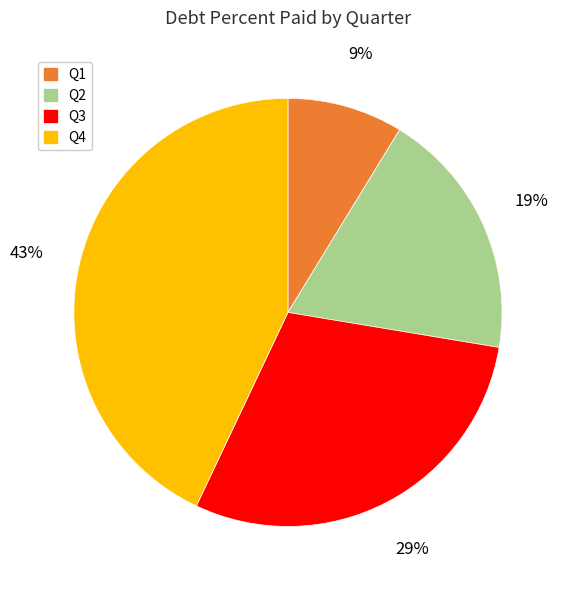

Which has a higher value, Q1 or Q2?

Q2